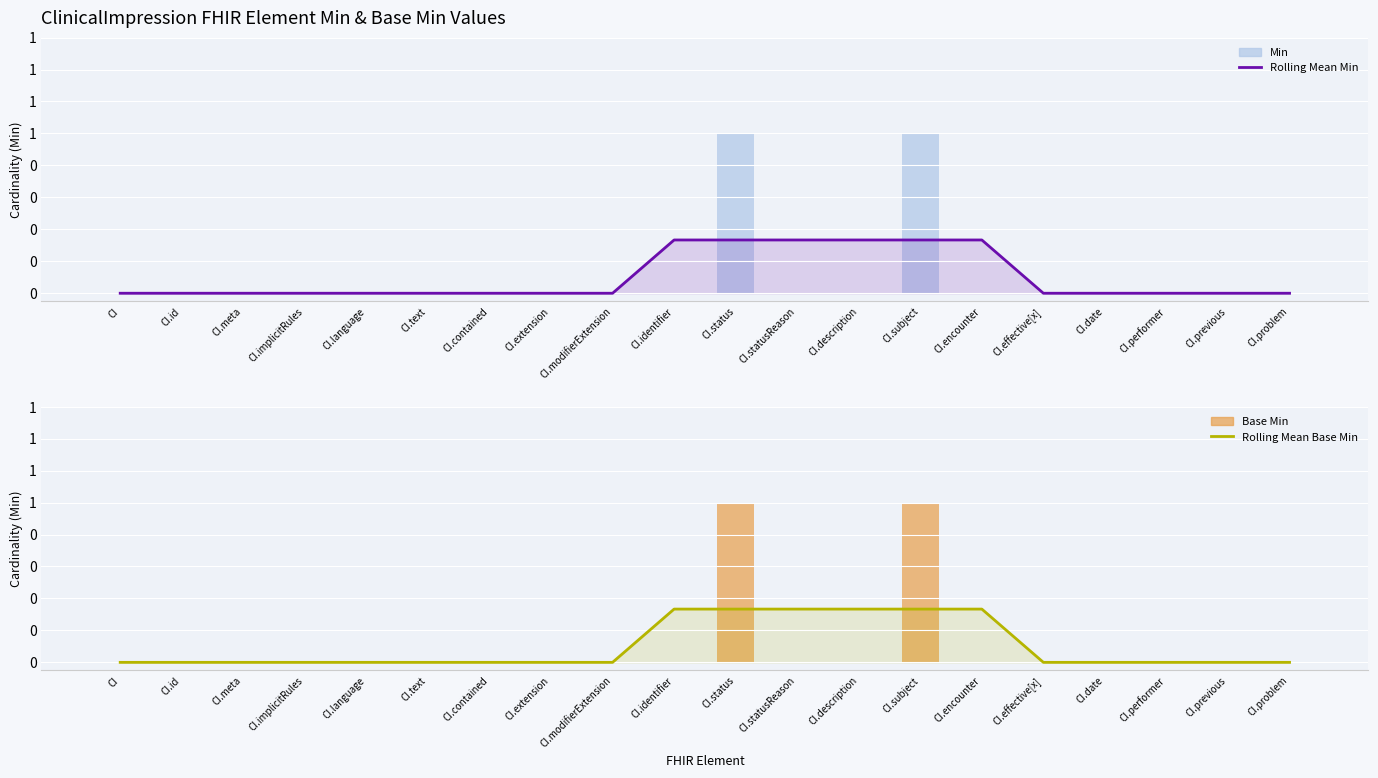

Is it true that Rolling Mean Min equals 0.5 at CI.statusReason?

False